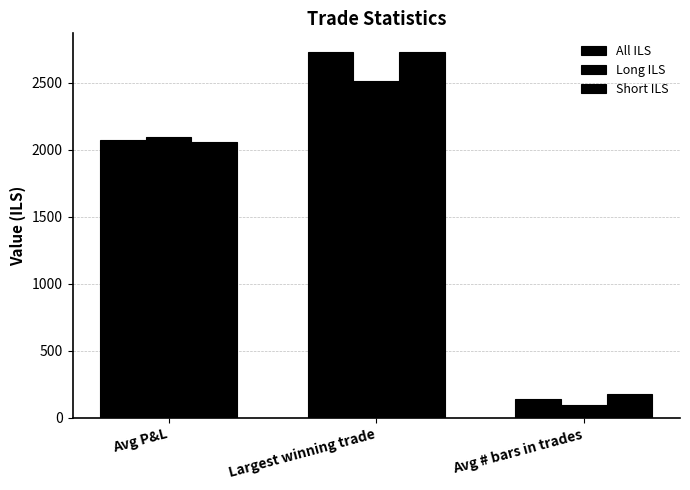

Reading right to left, list all the values displayed in this chart.

All ILS: 136.0	2733.3	2076.3
Long ILS: 93.0	2512.4	2098.6
Short ILS: 176.0	2733.3	2055.7